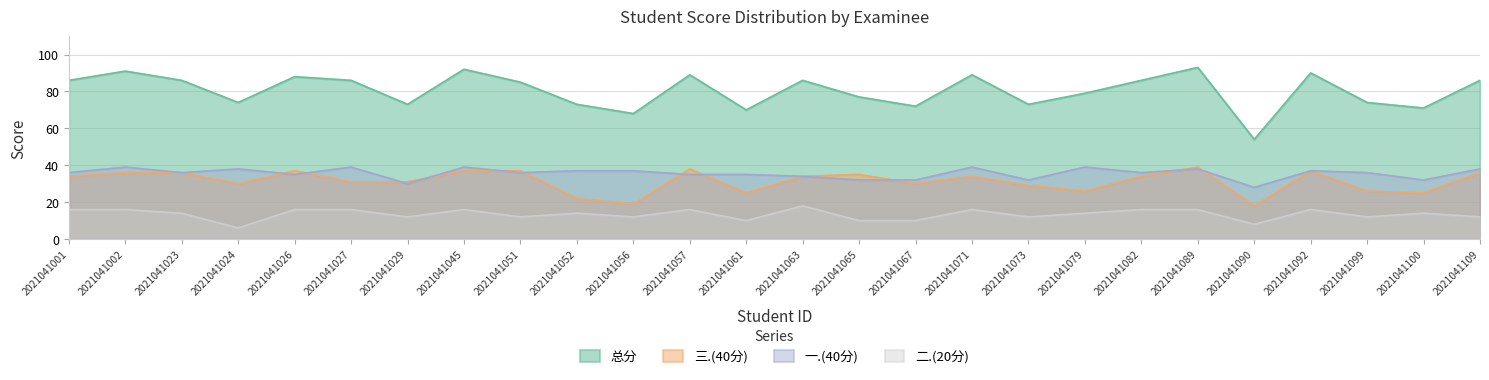

At how many categories does at least one series exceed 40?

26